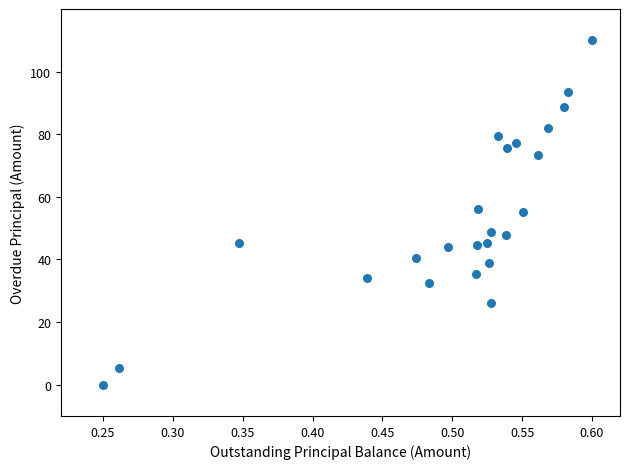

What is the range of X values (max minus min)?

0.3